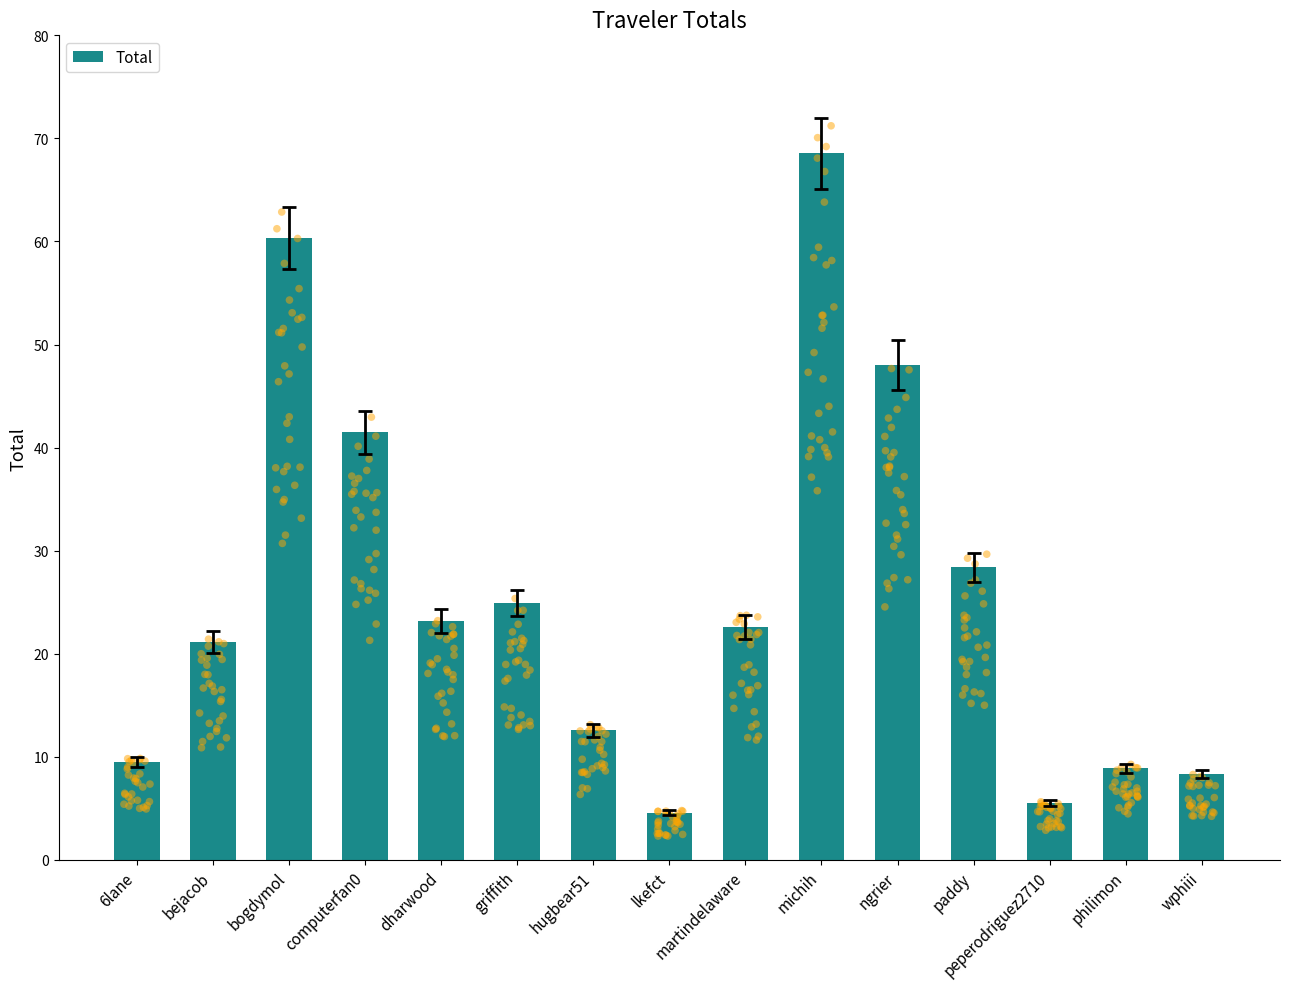

Between 6lane and computerfan0, which is larger?

computerfan0